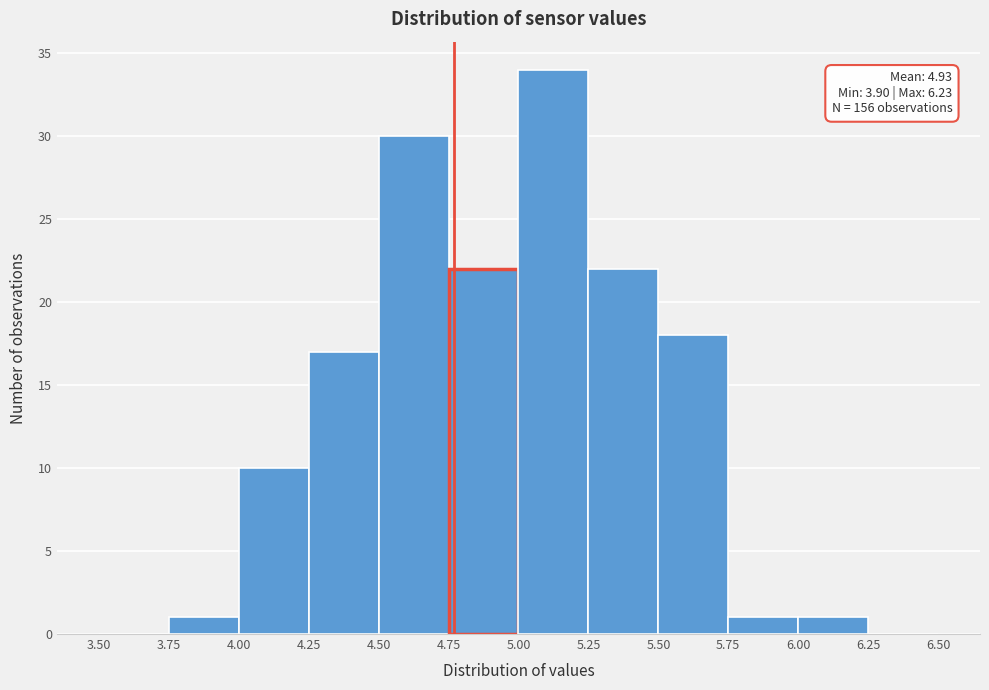

Over which range of the x-axis is the bar tallest?

5.00 to 5.25